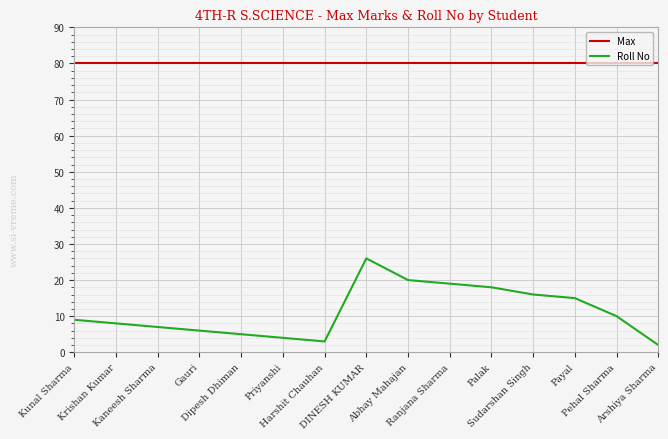

Where is the first local minimum for Roll No?

Harshit Chauhan